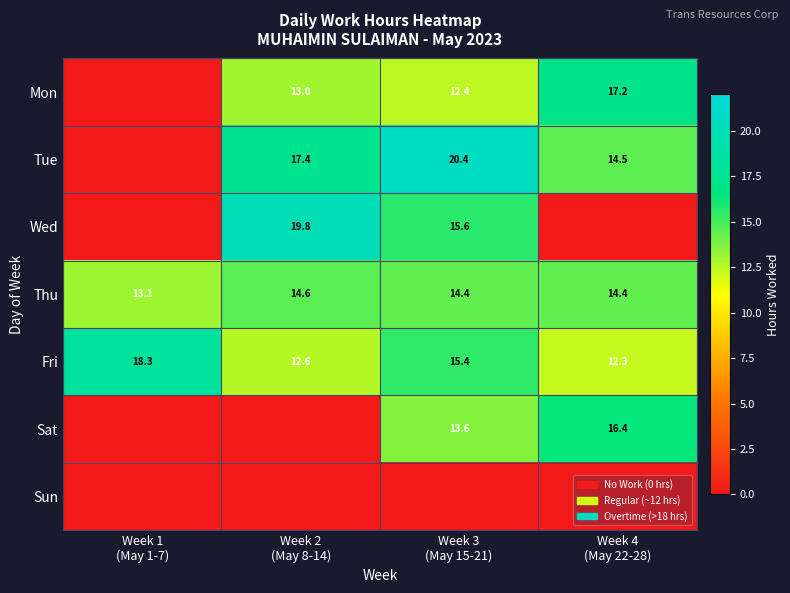

What is the maximum value for Fri?

18.3